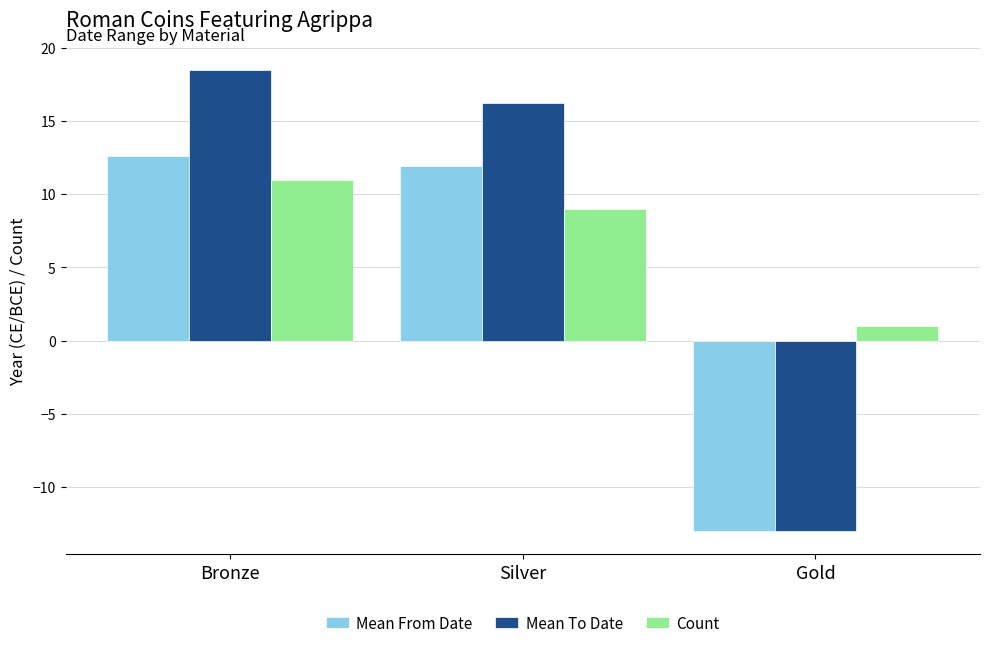

How many bars are there in each group?

3